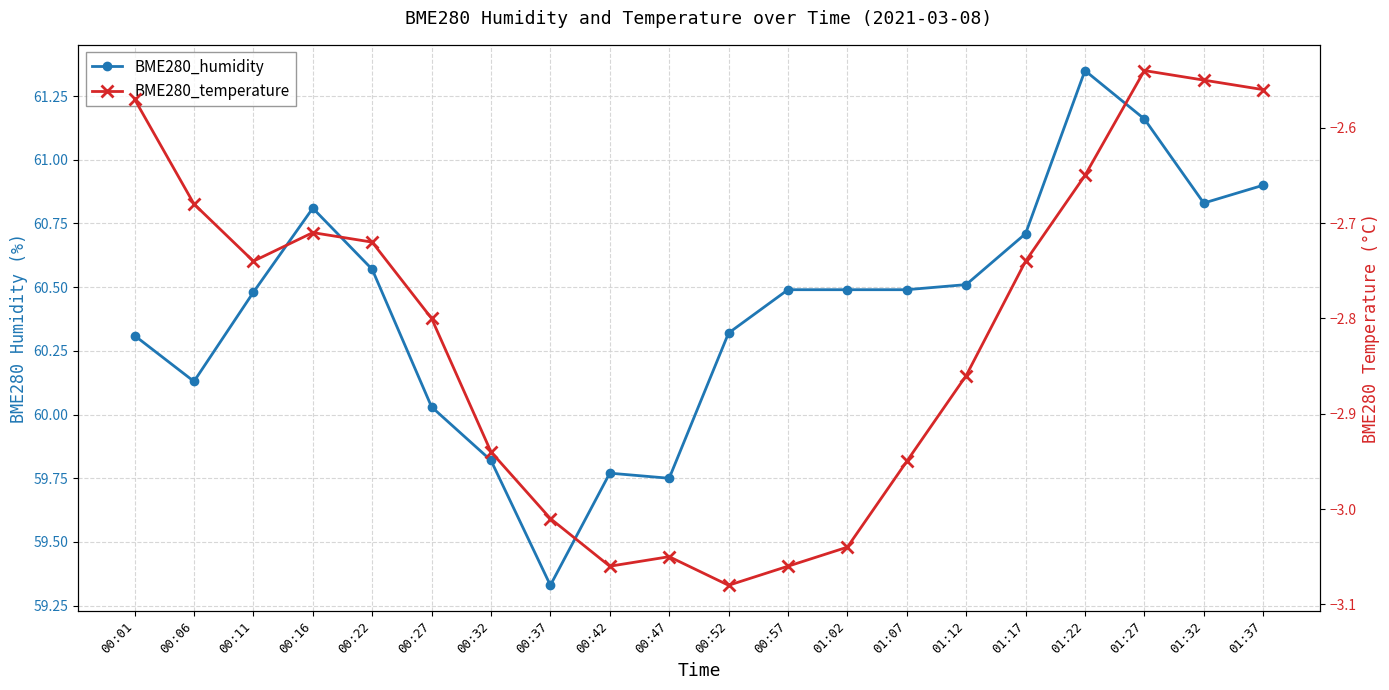

At which category does BME280_humidity reach its first local peak?

00:16